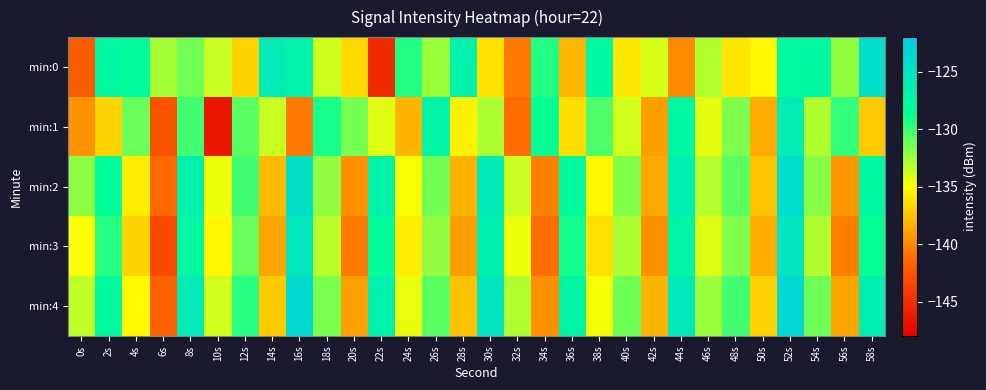

Which series has the widest spread of values?

min:0